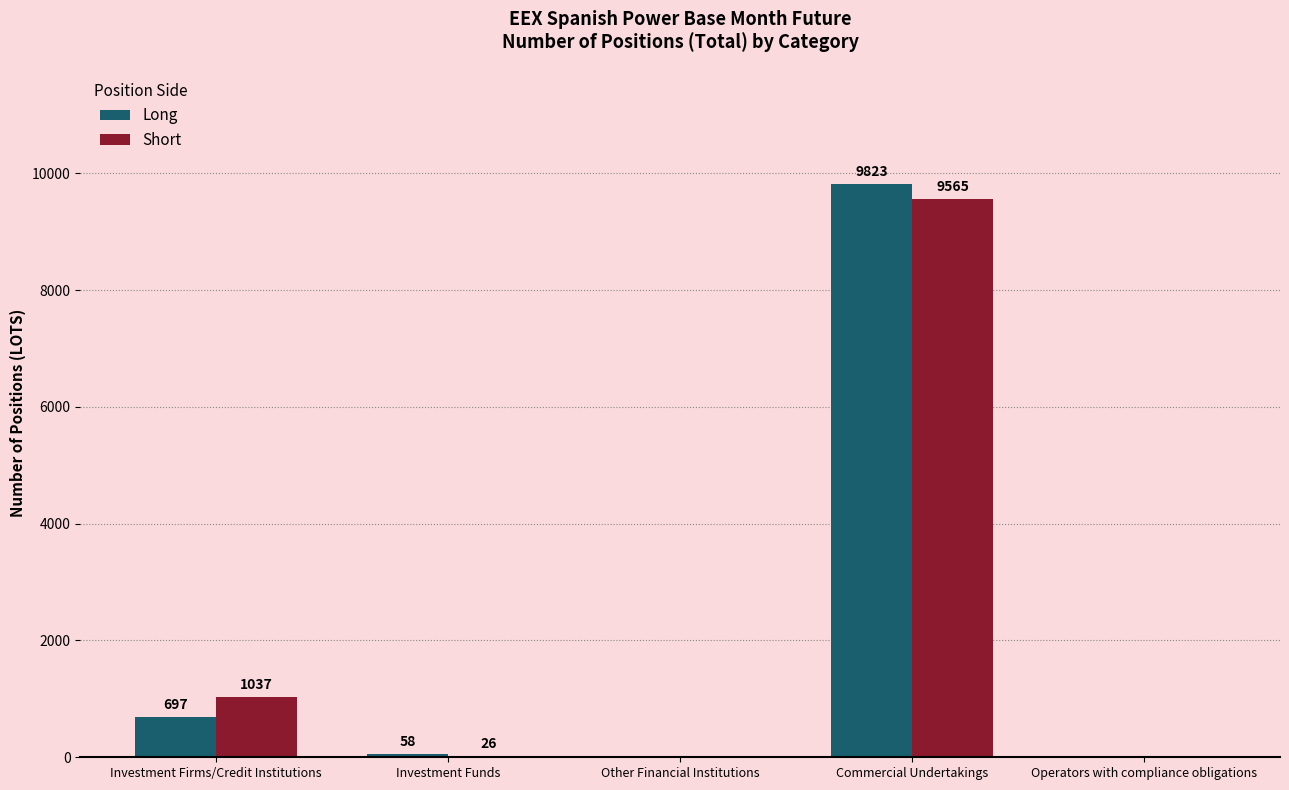

What is the difference between the Long values at Investment Firms/Credit Institutions and Other Financial Institutions?

697.0